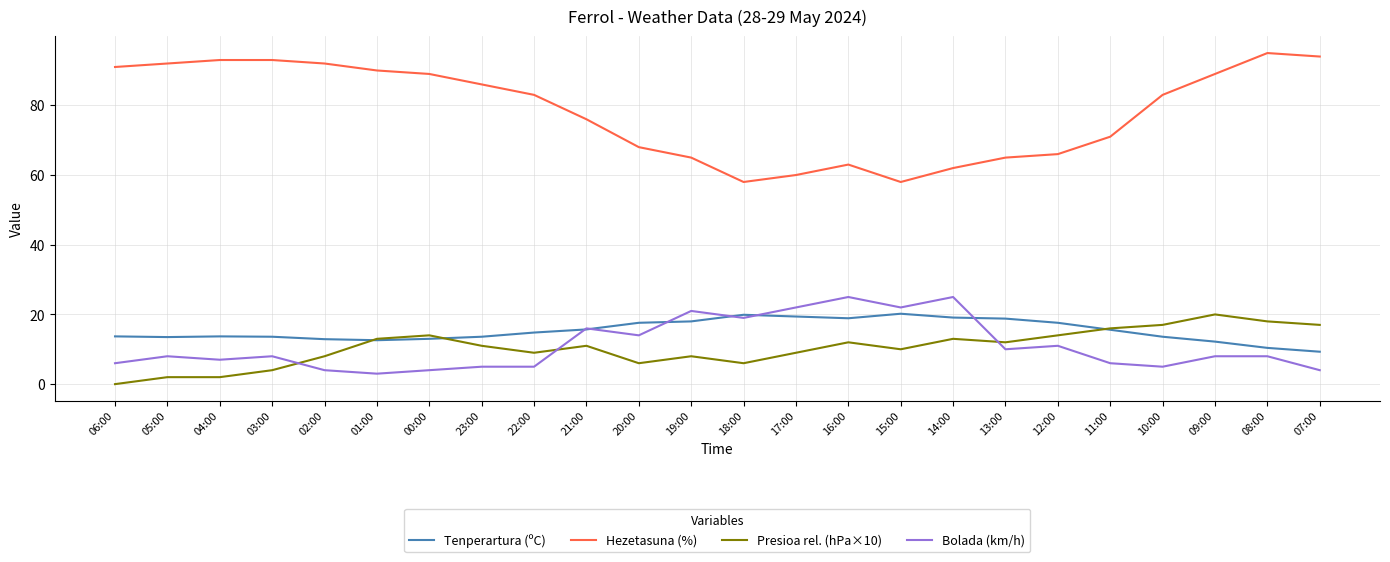

True or false: Hezetasuna (%) has a value of 86.0 at 23:00.

True